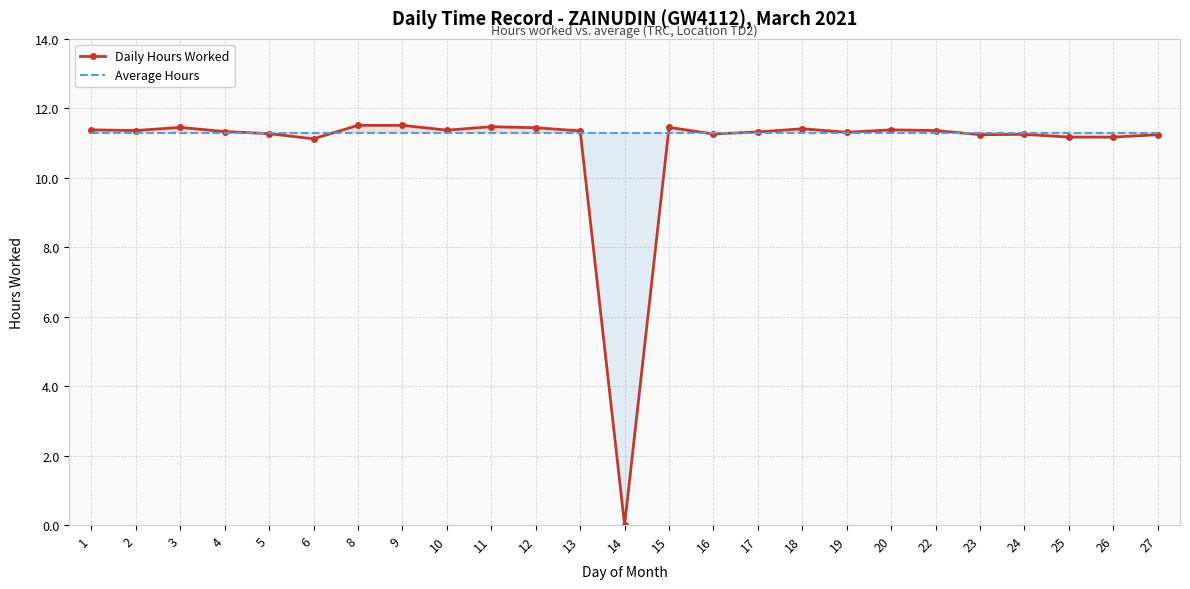

At which label is Average Hours closest to 11?

1